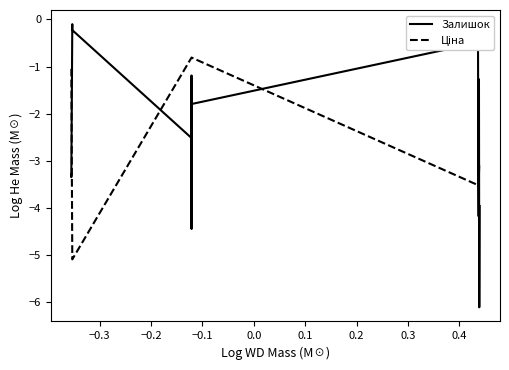

What is the difference between the maximum and minimum values in the Залишок series?

6.0